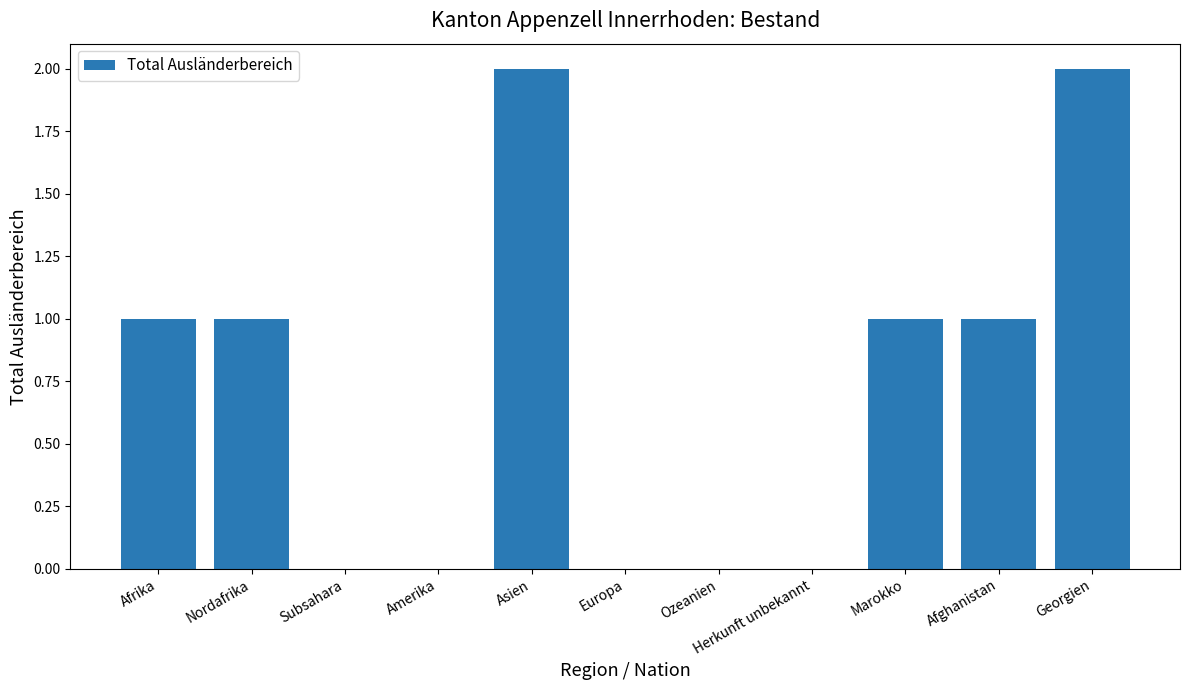

What is the sum of all values?

8